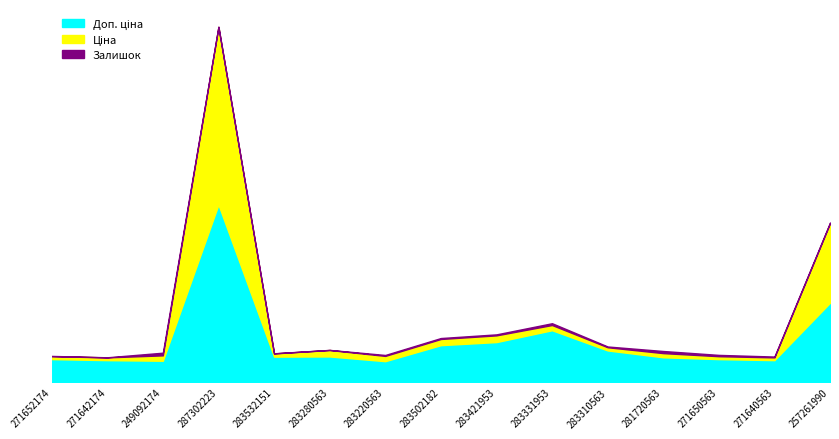

Which label corresponds to the largest value in the chart?

287302223